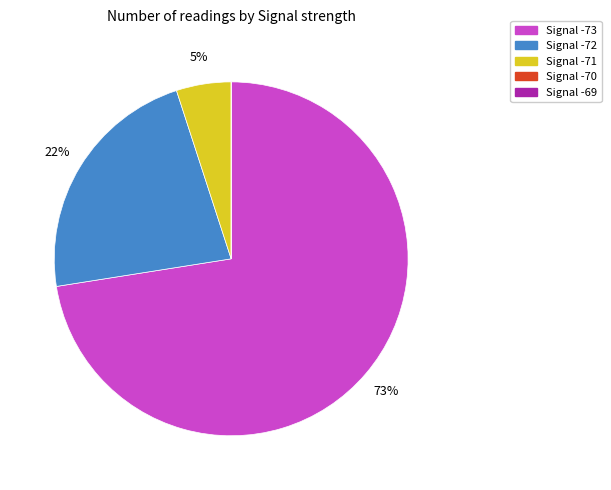

Which slice is the largest?

Signal -73